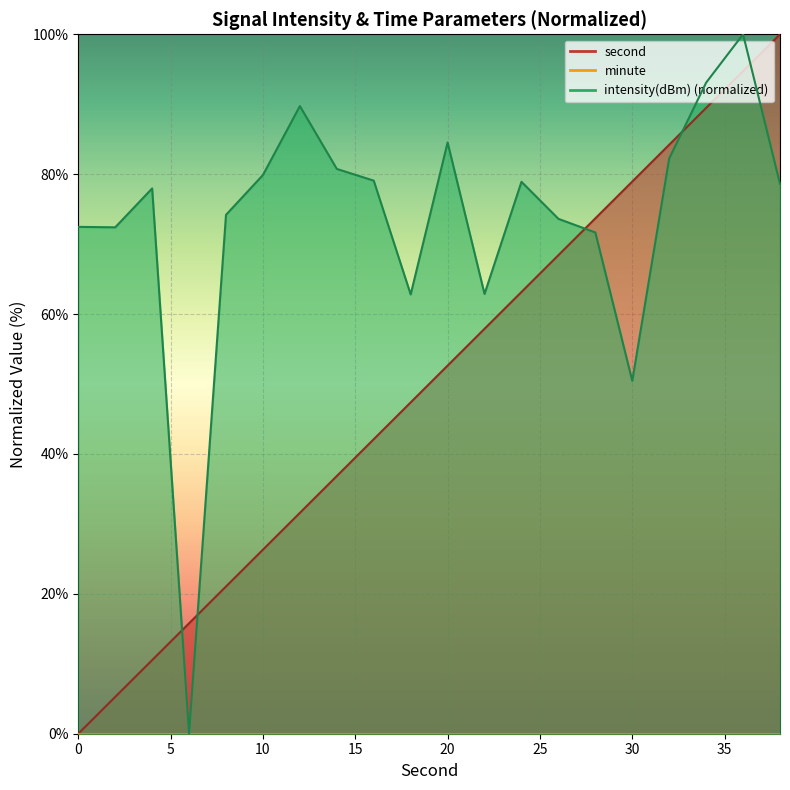

How many positive values does the second series have?

19